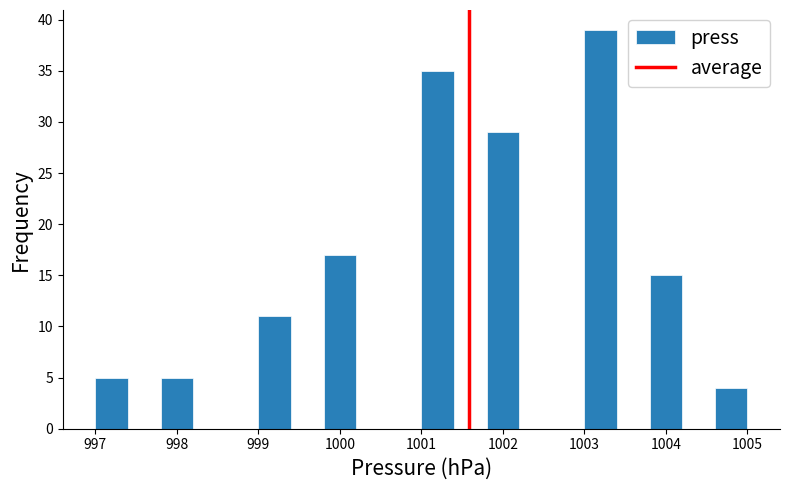

Over which range of the x-axis is the bar tallest?

1003.0 to 1003.4